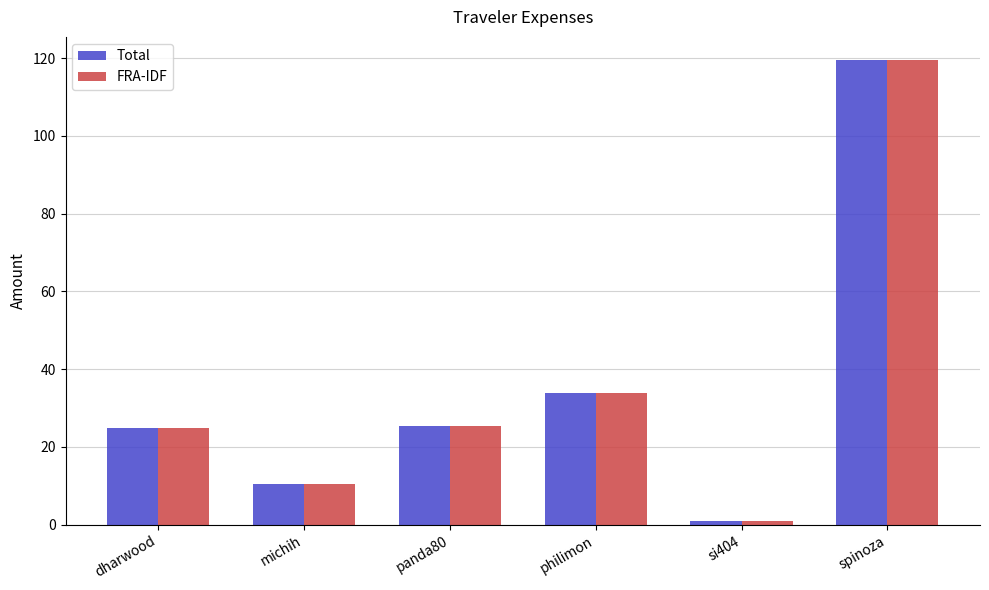

Count the number of categories in the chart.

6